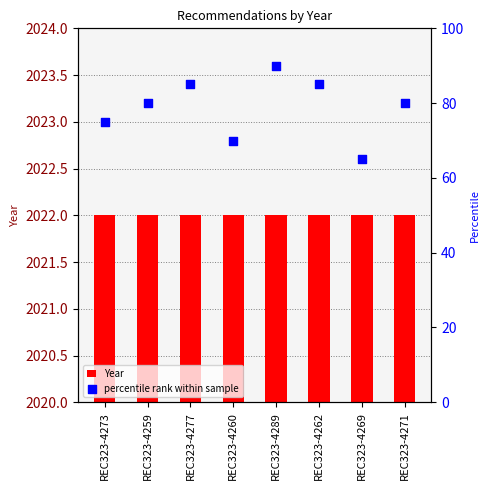

Which series reaches the minimum Y coordinate?

percentile rank within sample